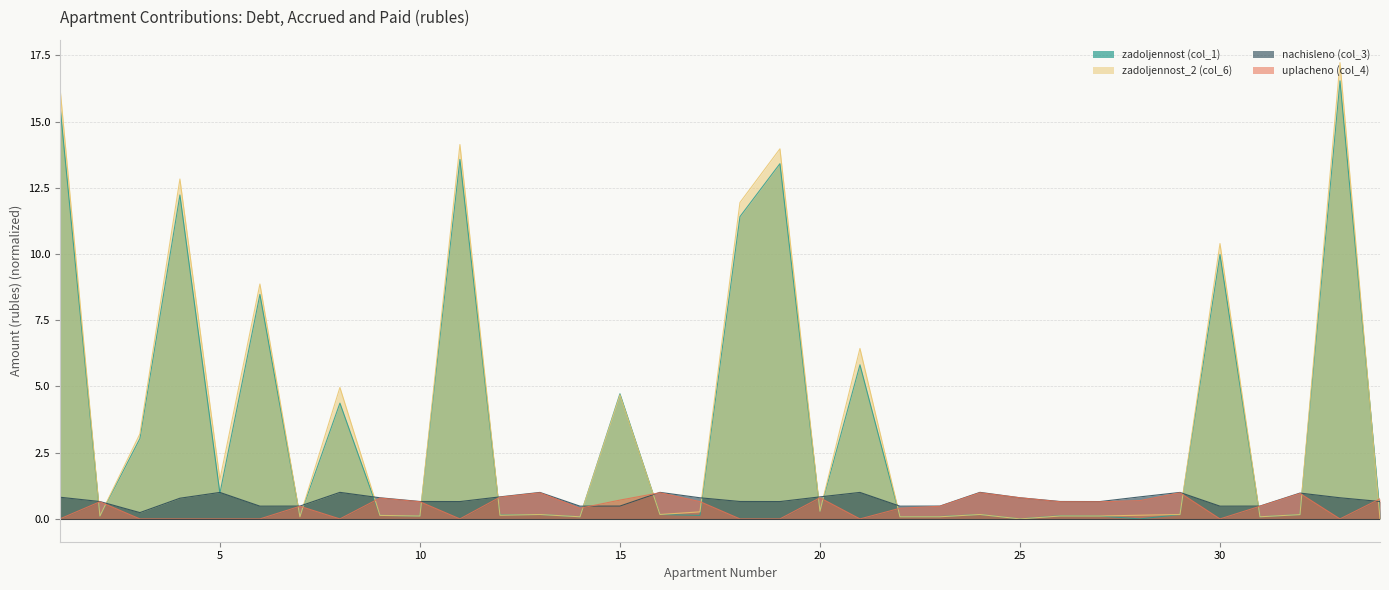

What is the difference between the uplacheno (col_4) values at 29 and 19?

1.0